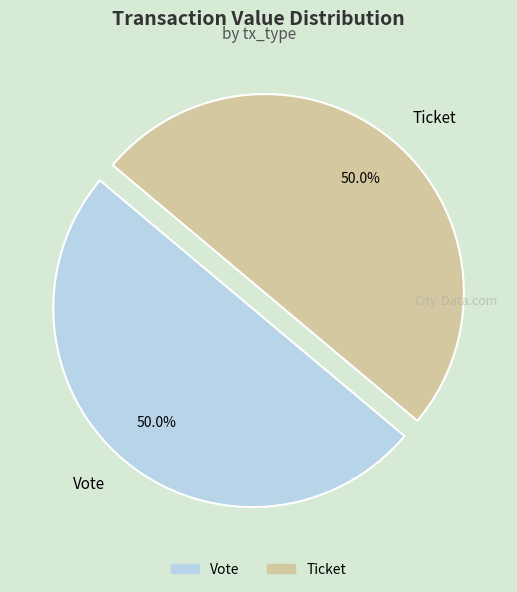

Approximately how many times larger is the value at Vote compared to Ticket?

1.0